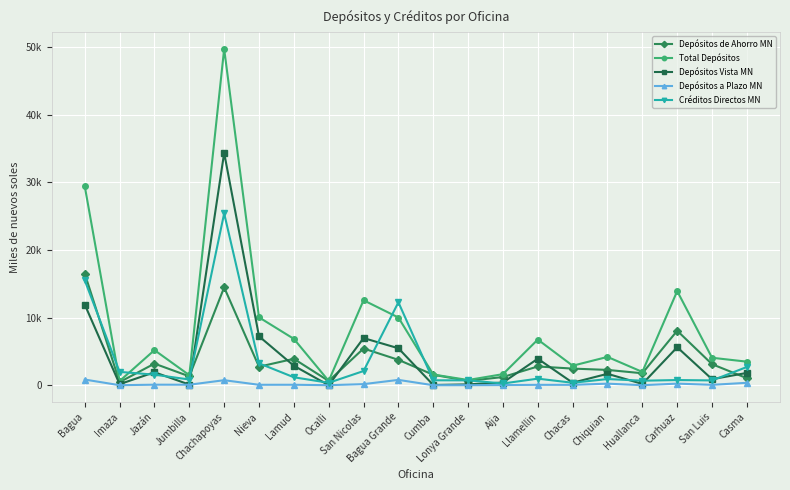

What is the label of the 1st point from the right?

Casma